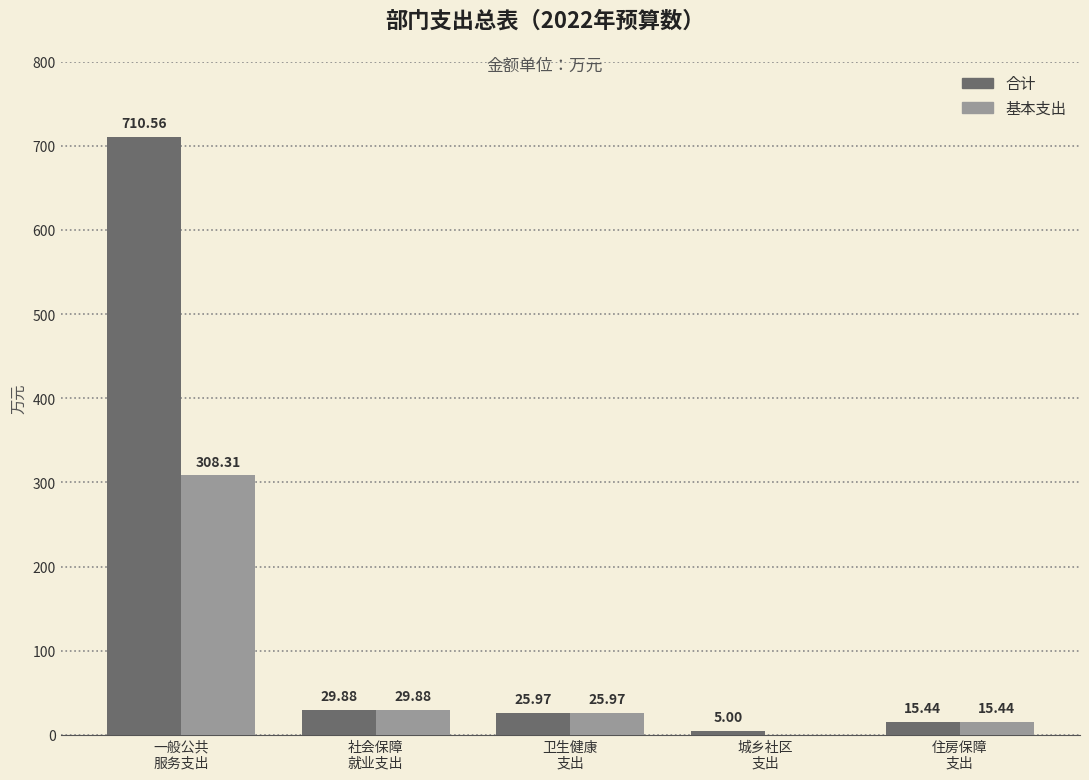

What is the sum of all 基本支出 values?

379.6